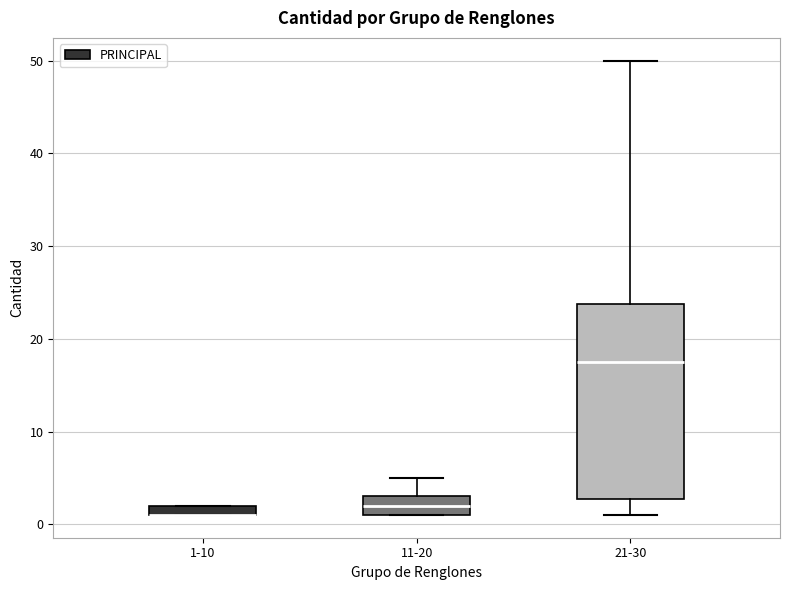

Where does the median line of the box for 11-20 sit on the y-axis? The values are not printed on the chart, so give them approximately, as read against the axis.

2